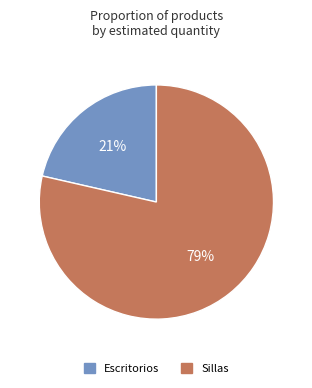

What is the smallest slice in the pie chart?

Escritorios